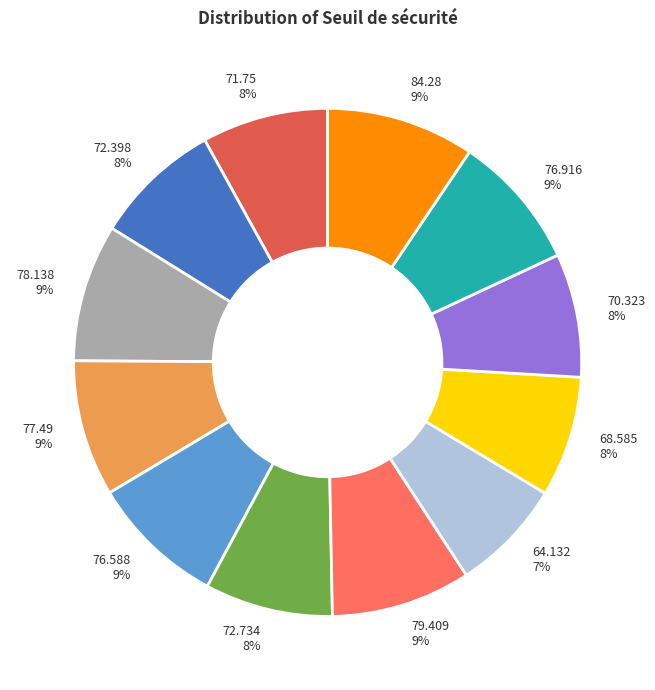

Do 64.132 and 72.734 together represent more than half of the pie?

No